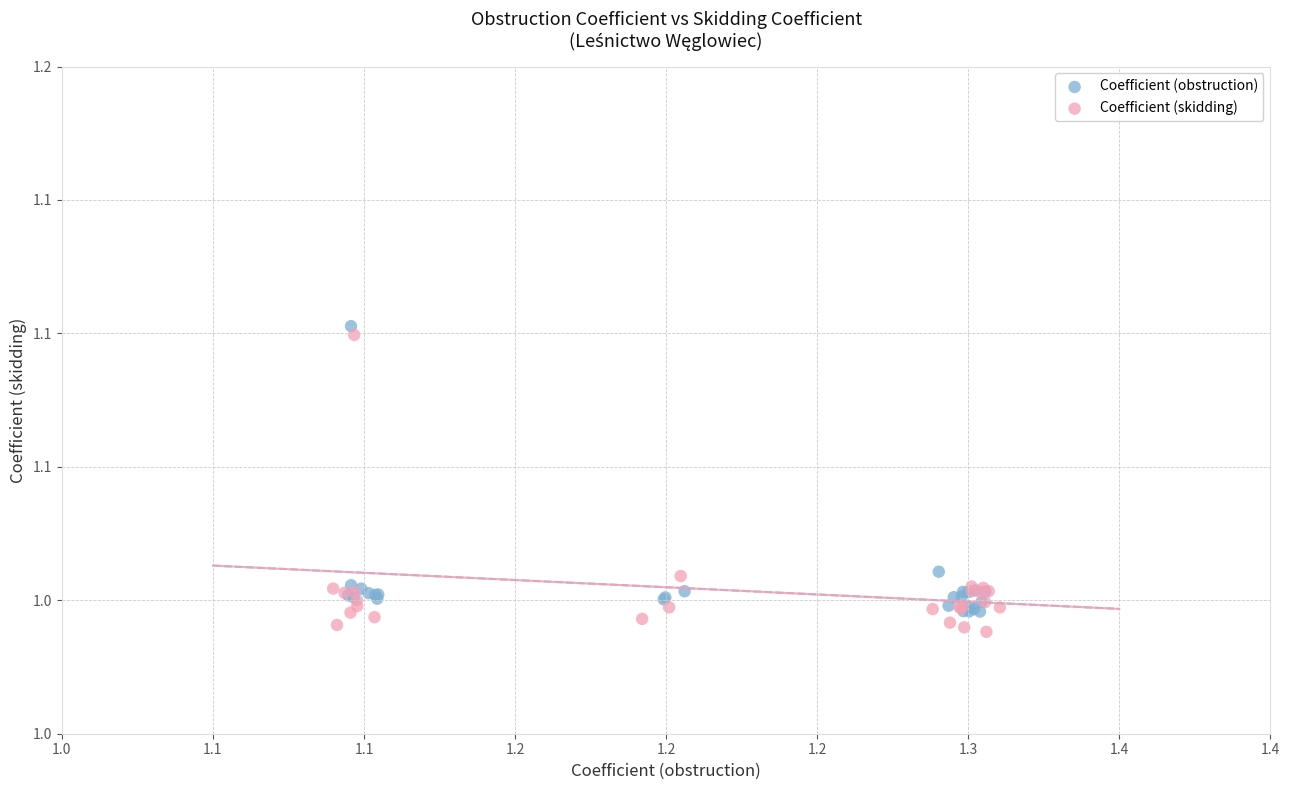

What are all the series names shown in the legend?

Coefficient (obstruction), Coefficient (skidding)